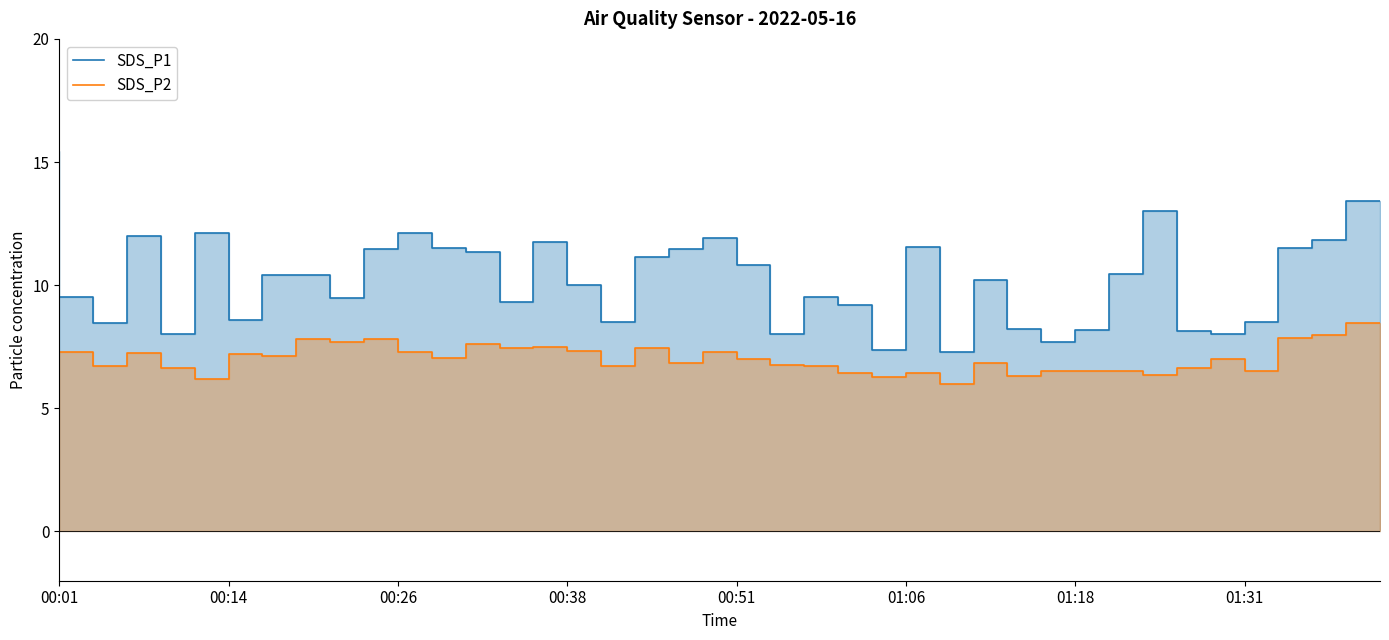

What is the minimum value for SDS_P2?

6.0